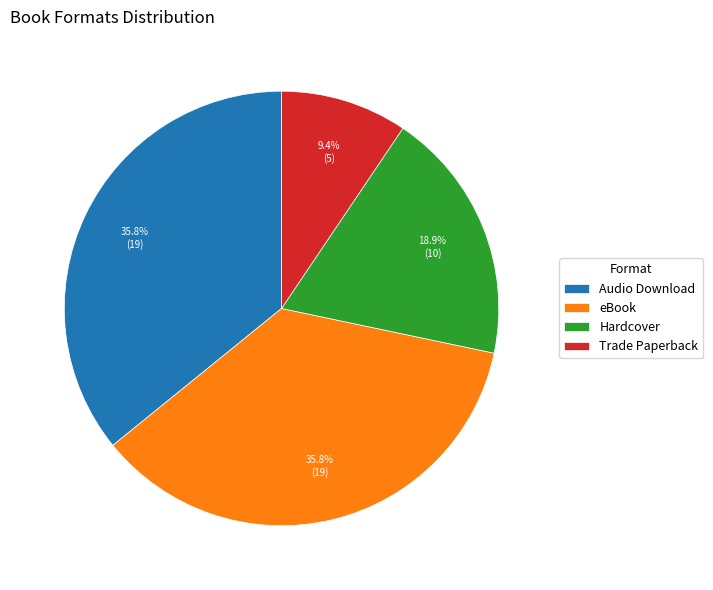

How much of the chart is everything except Trade Paperback?

90.6%